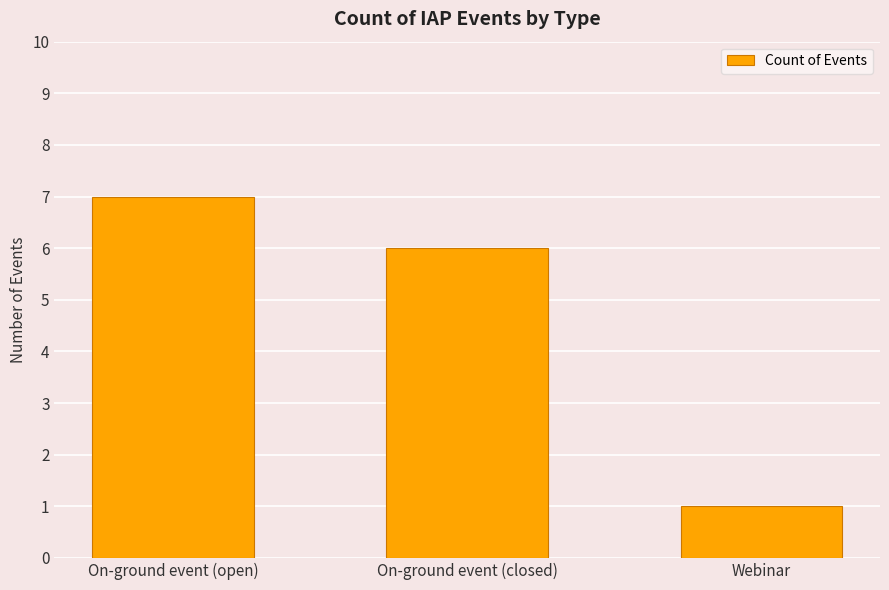

At which category does the chart reach its peak across all series?

On-ground event (open)